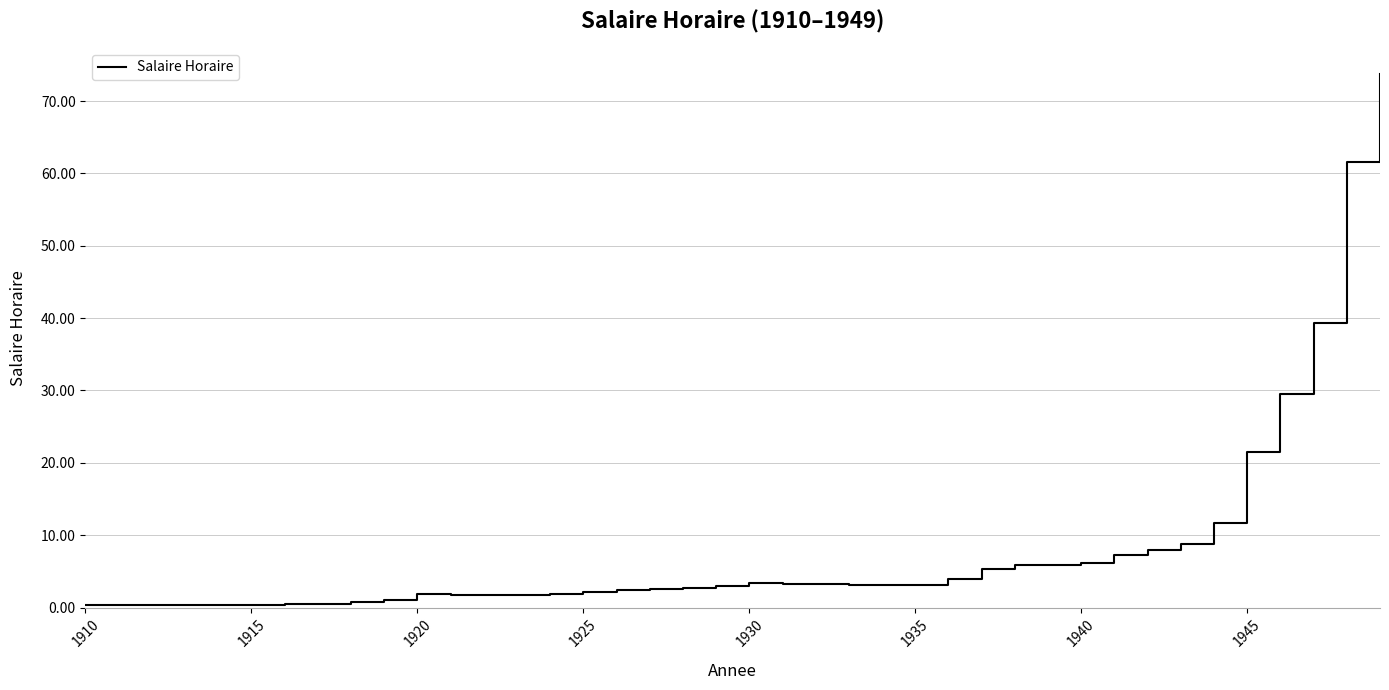

What is the greatest value displayed?

73.7